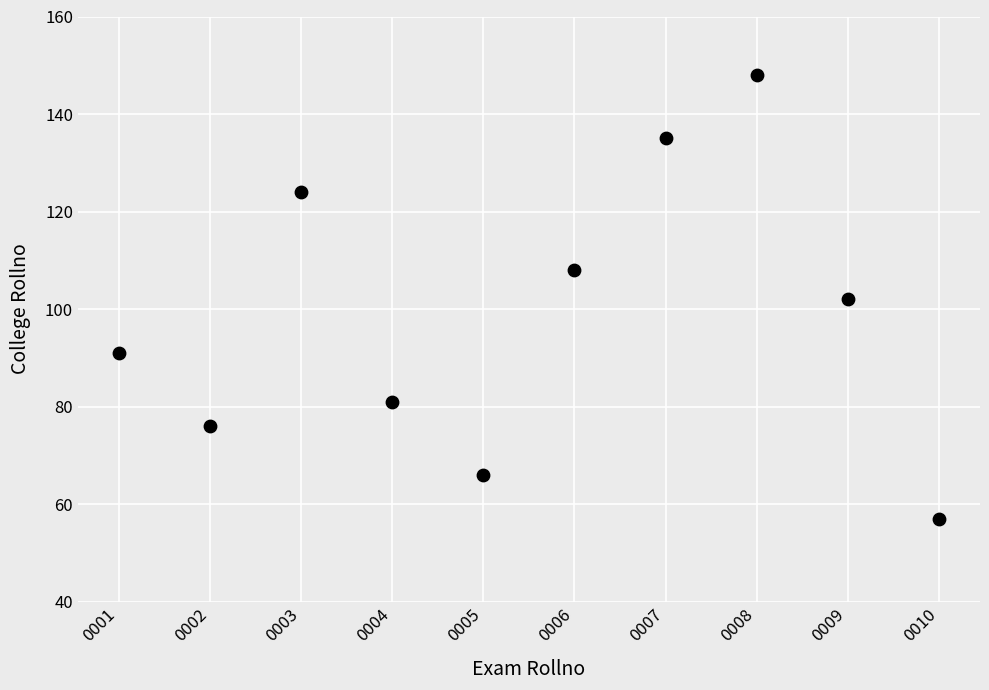

What is the average X value?

18072510006